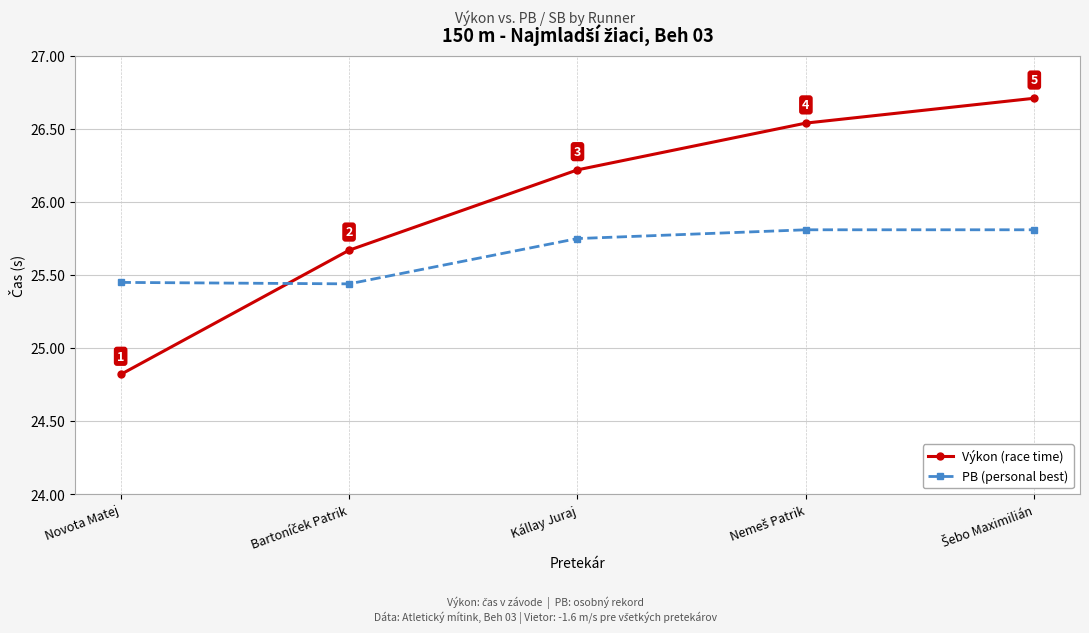

True or false: Výkon (race time) has more than 2 interior local peaks.

False